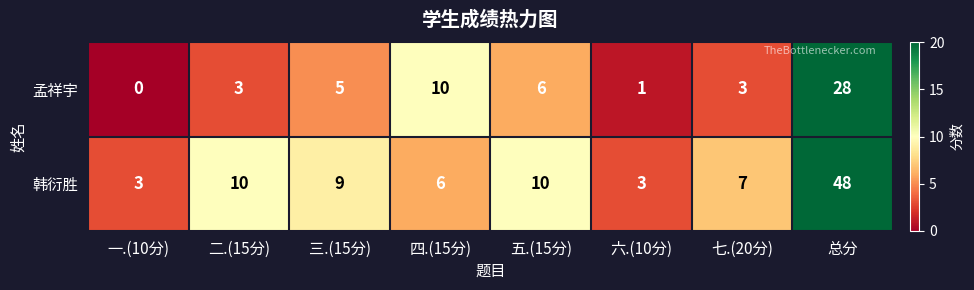

What is the sum of the 孟祥宇 values at 二.(15分) and 四.(15分)?

13